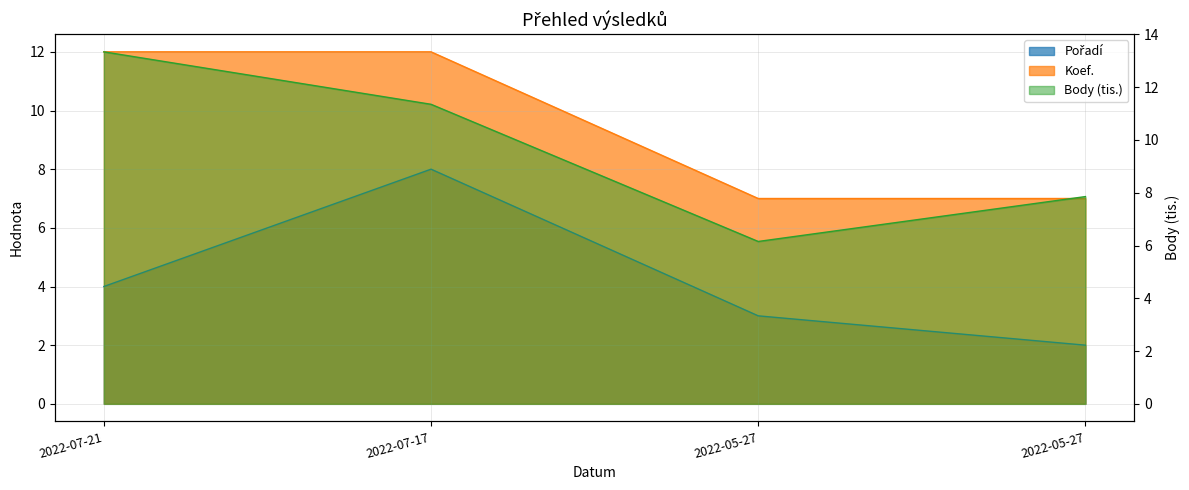

How many distinct data groups are displayed?

3